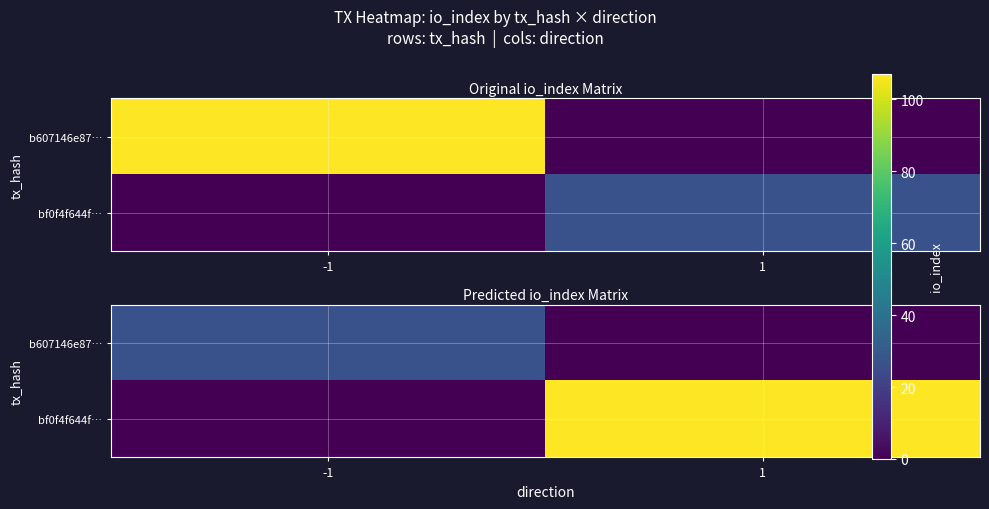

Between -1 and 1, which is larger?

-1